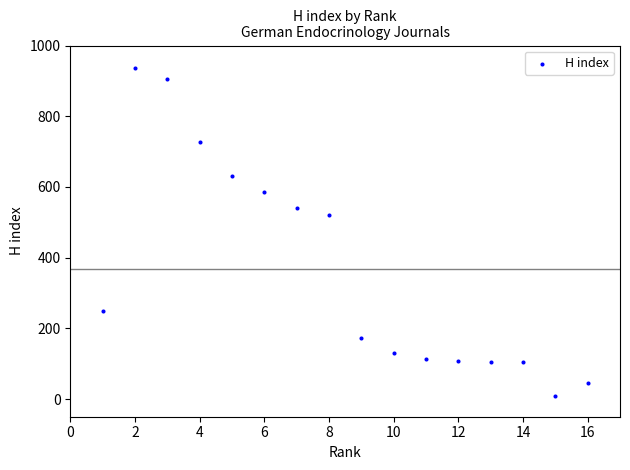

What is the range of X values (max minus min)?

15